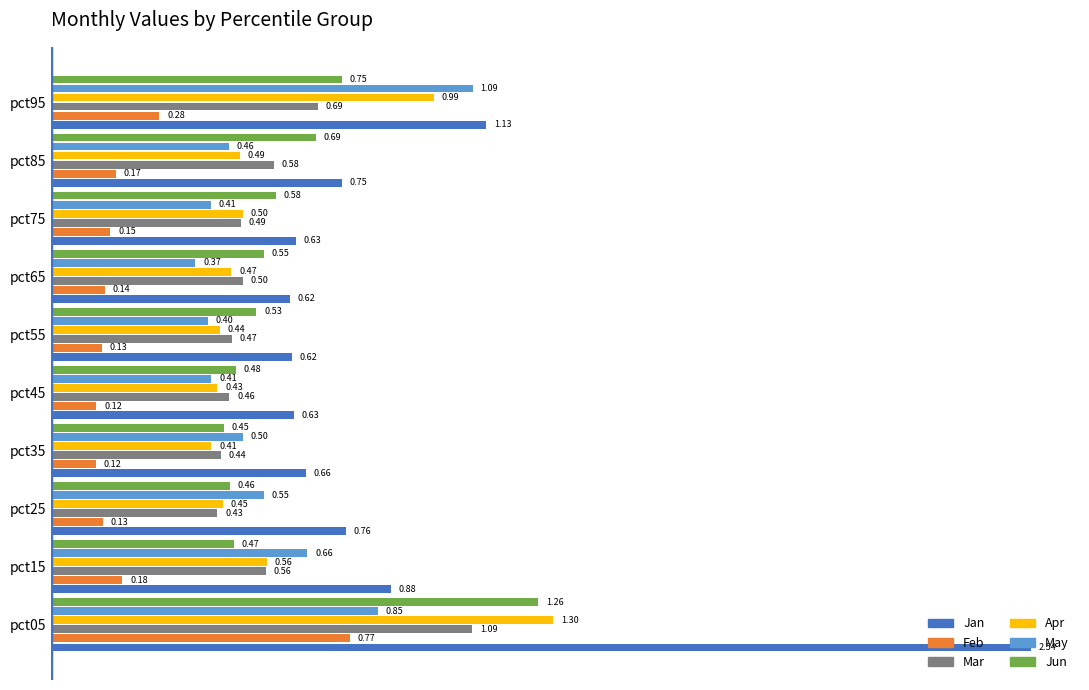

What is the sum of all Feb values?

2.2